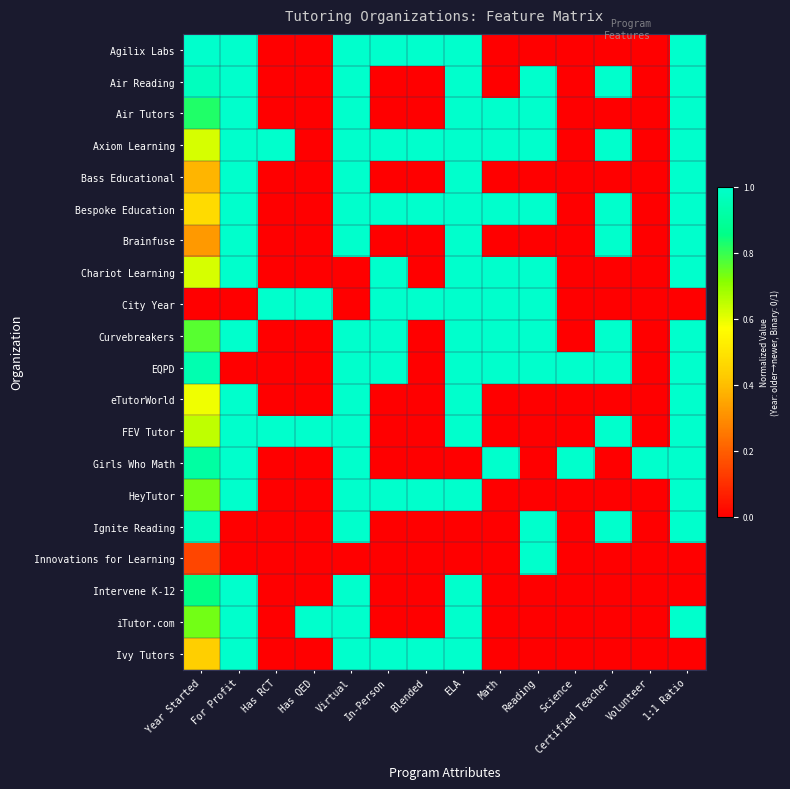

What is the total value across all series at Math?

8.0